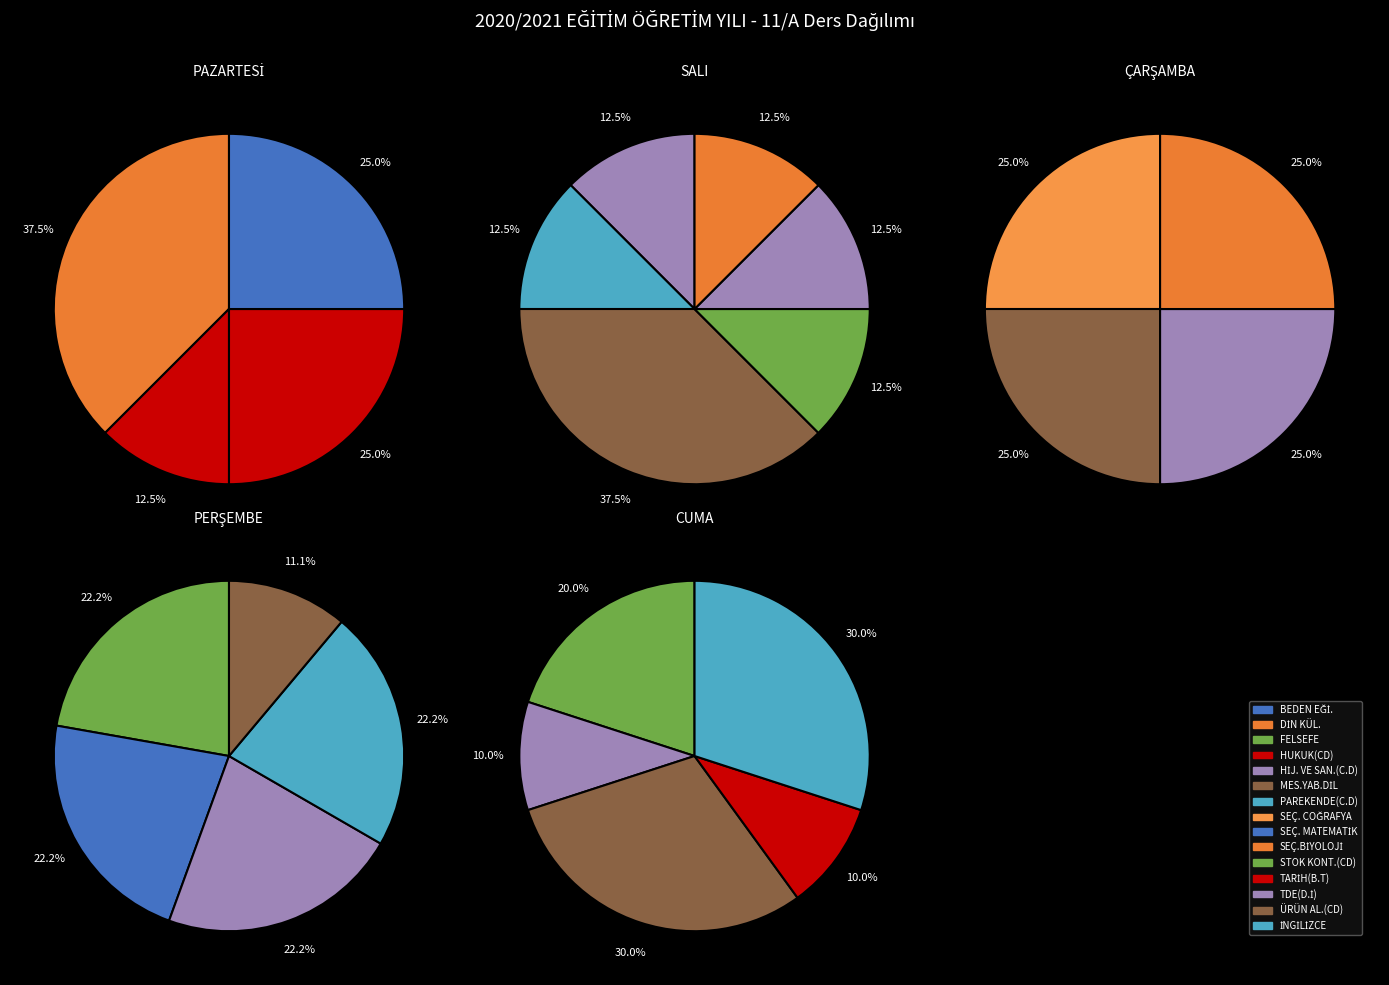

Combined, what portion of the pie is STOK KONT. and TARİH?

20.0%